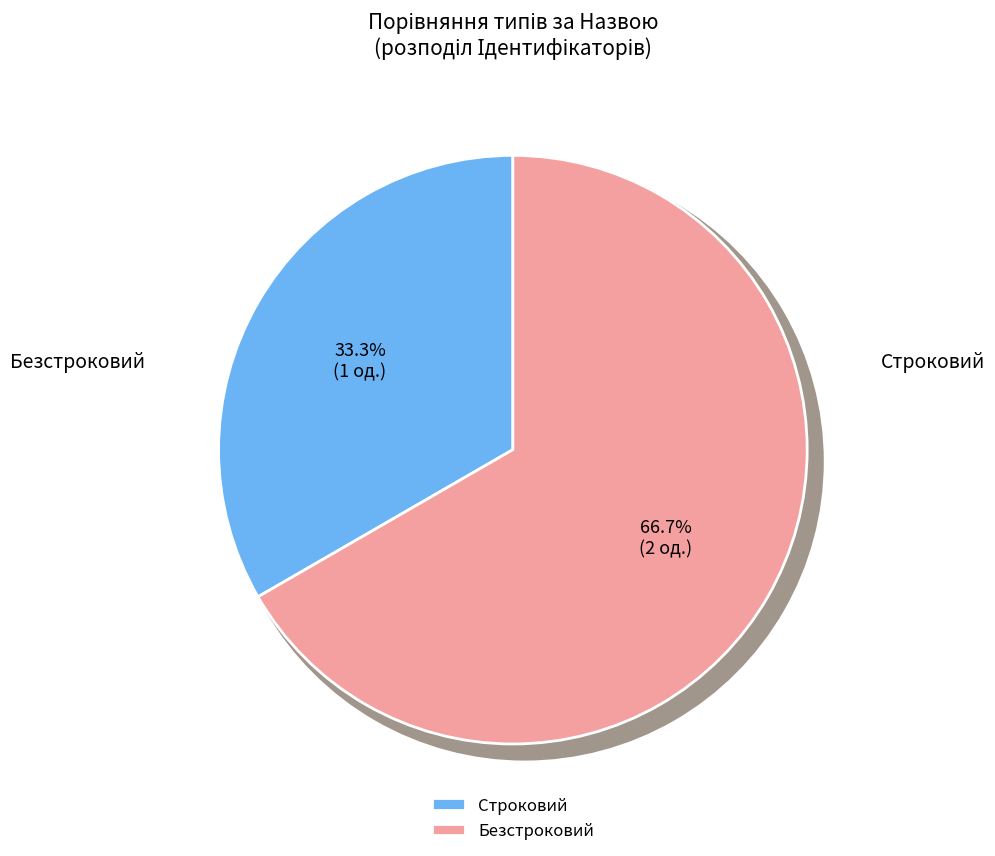

How much of the chart is everything except Безстроковий?

33.3%